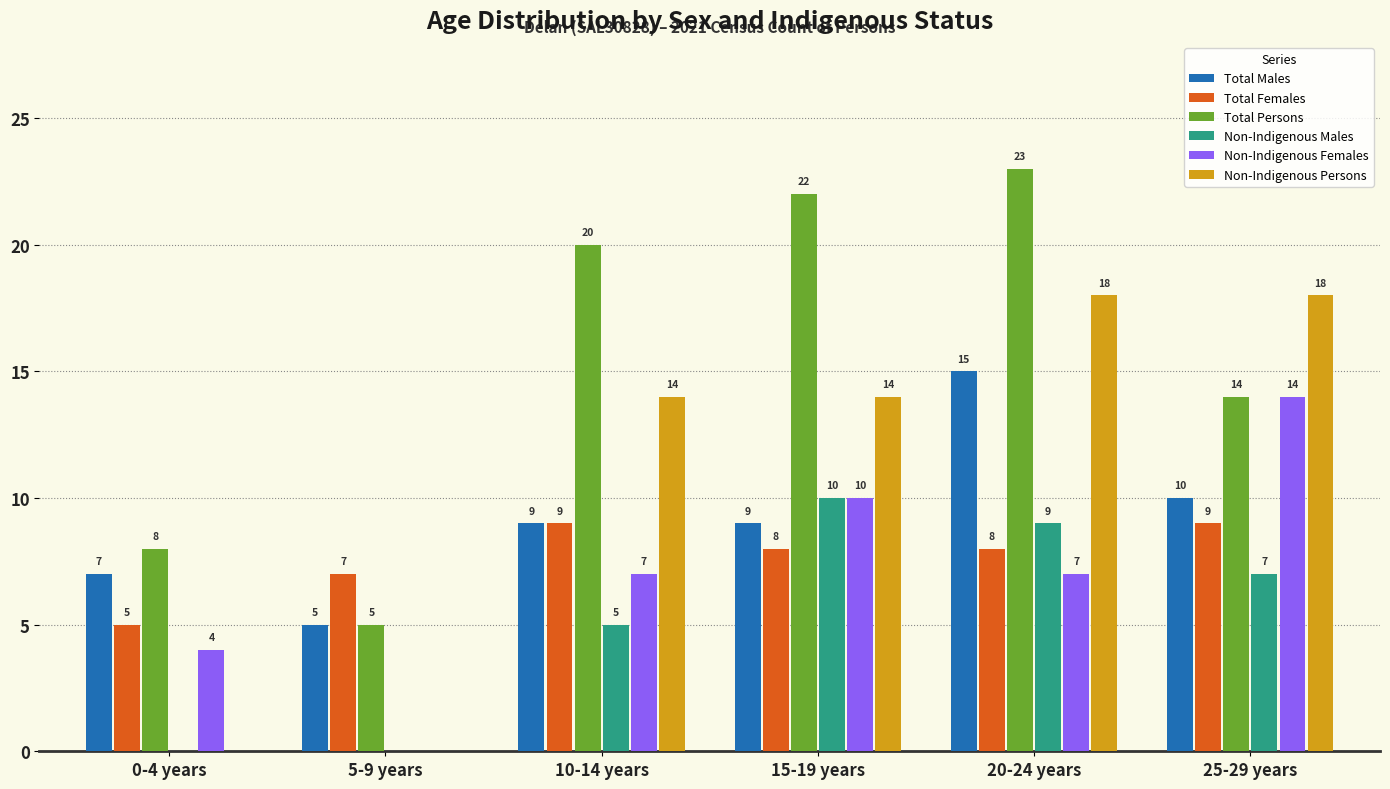

What is the sum of the Total Persons values at 15-19 years and 25-29 years?

36